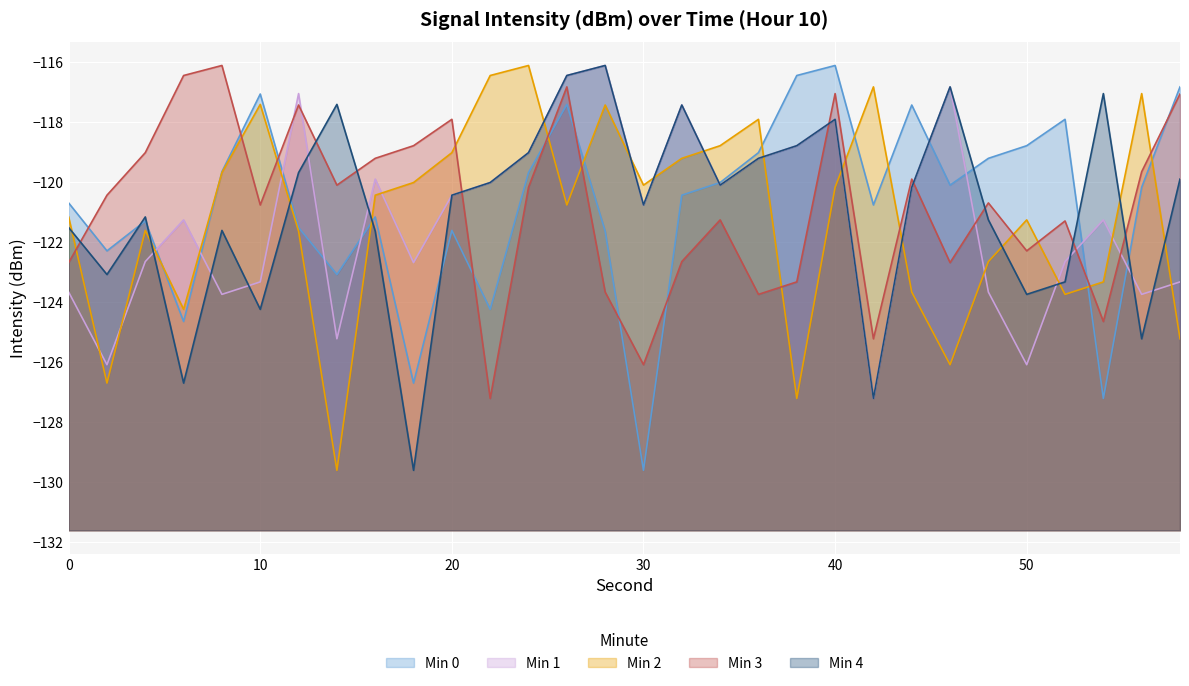

In Min 4, how many points are higher than both neighbors (excluding endpoints)?

8